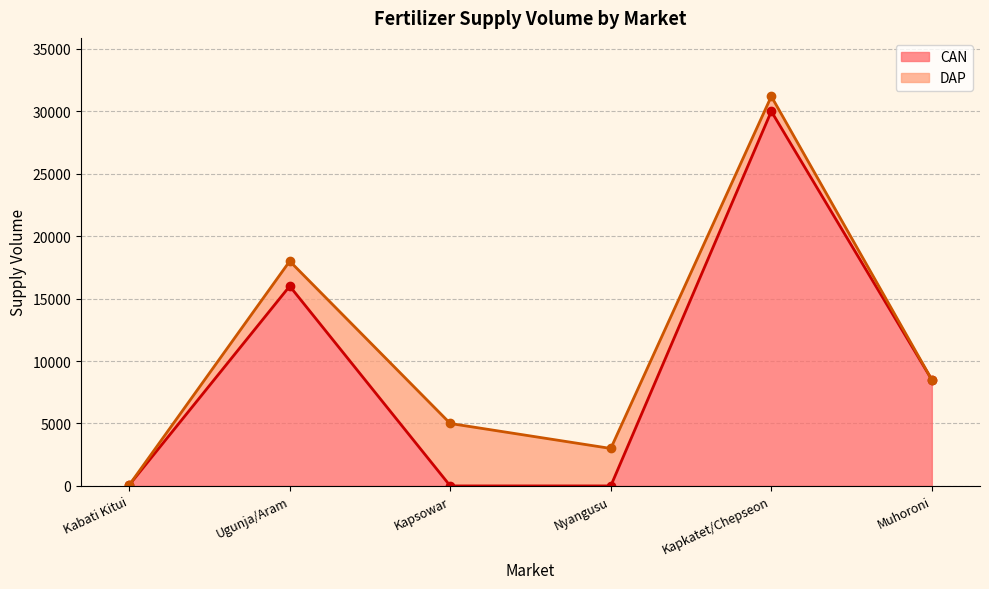

At which label does the data first exceed 8500?

Ugunja/Aram